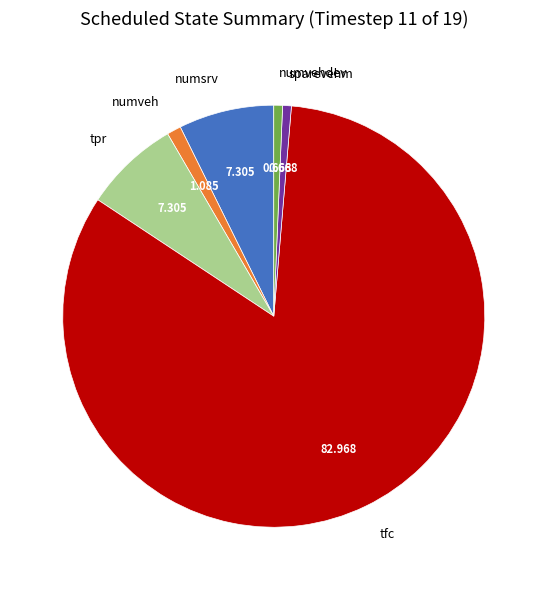

Is there any slice that represents more than half of the pie?

Yes